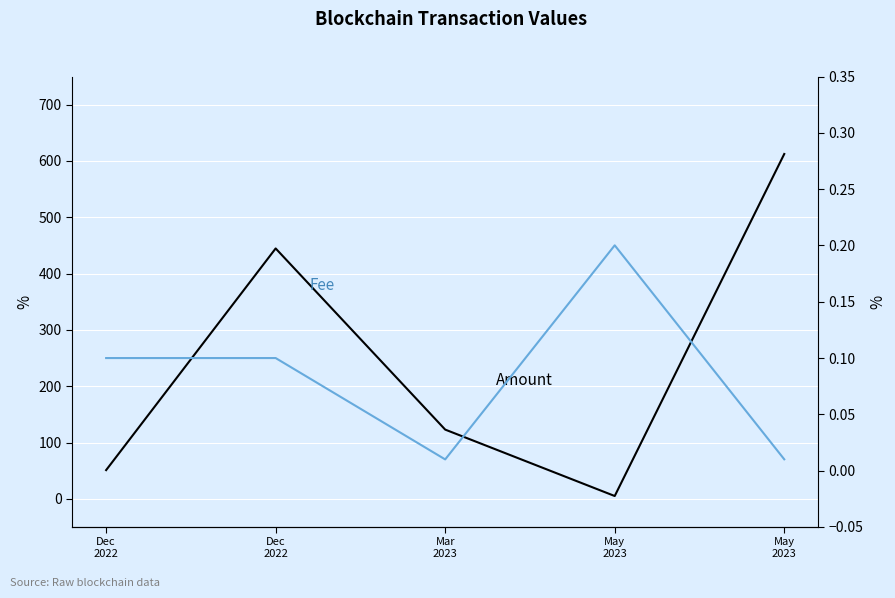

How many interior local valleys does the Amount series have?

1